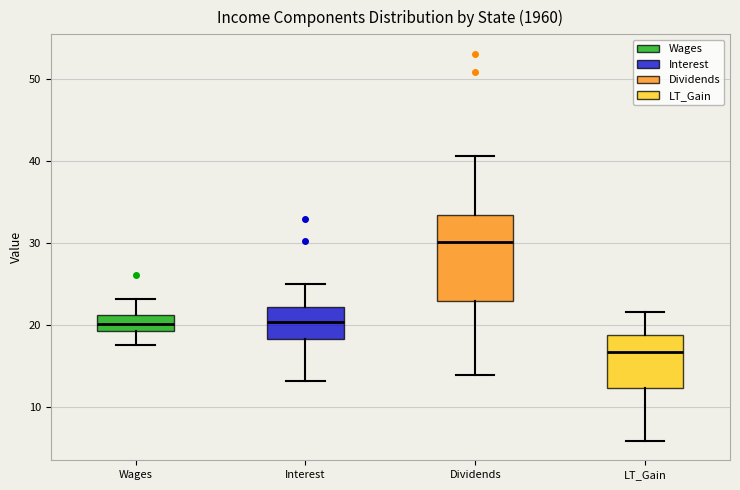

Which box has the lowest median line?

LT_Gain